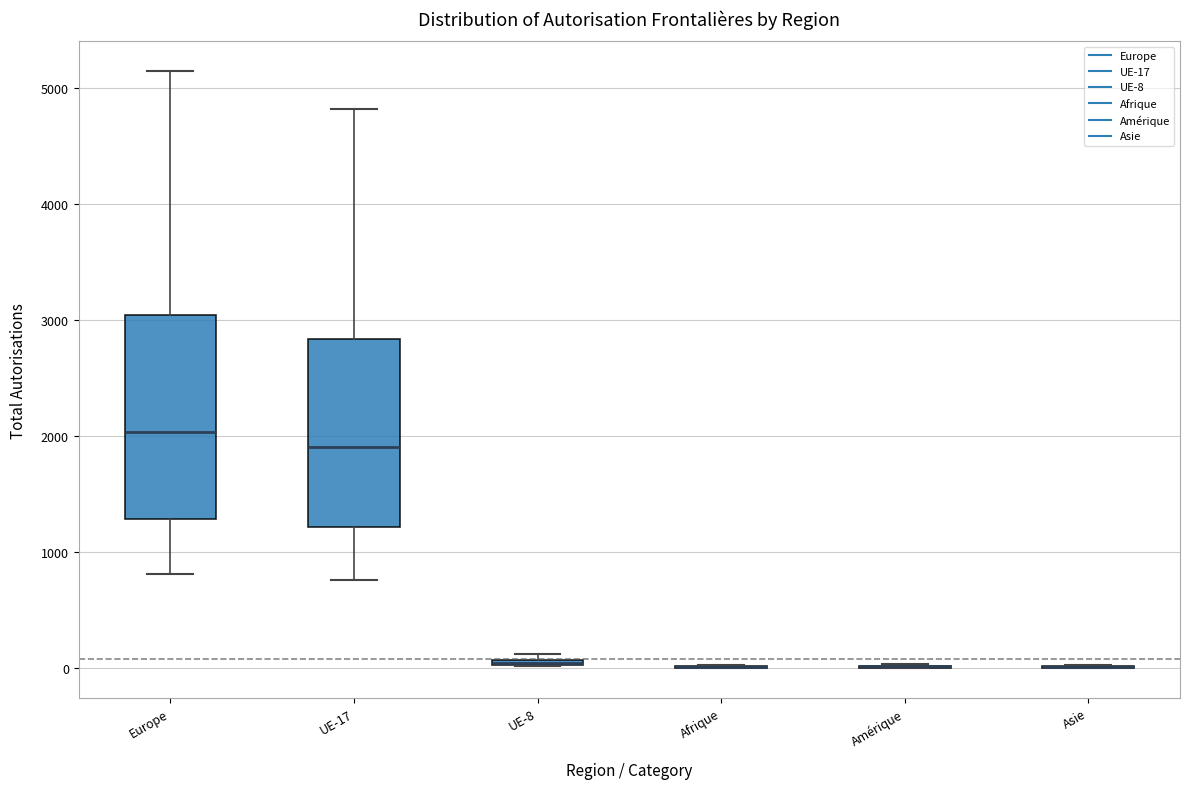

Comparing the boxes themselves (not the whiskers), which one is the tallest?

Europe